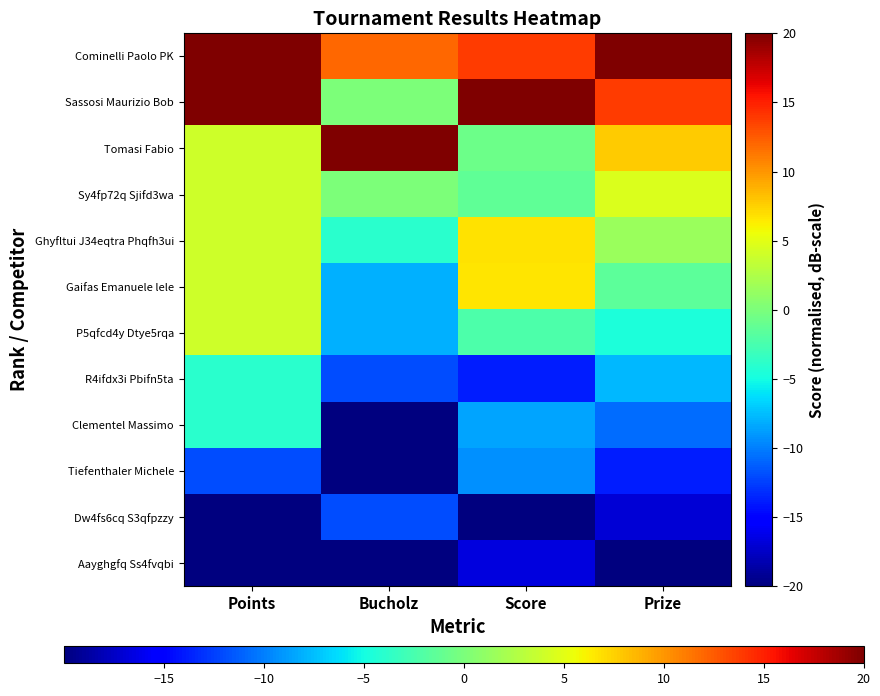

Reading right to left, extract all data points from this chart.

Cominelli Paolo PK: Prize=20.0	Score=13.8	Bucholz=12.0	Points=20.0
Sassosi Maurizio Bob: Prize=13.8	Score=20.0	Bucholz=0.0	Points=20.0
Tomasi Fabio: Prize=7.7	Score=-0.7	Bucholz=20.0	Points=4.0
Sy4fp72q Sjifd3wa: Prize=4.6	Score=-1.3	Bucholz=0.0	Points=4.0
Ghyfltui J34eqtra Phqfh3ui: Prize=1.5	Score=6.9	Bucholz=-4.0	Points=4.0
Gaifas Emanuele lele: Prize=-1.5	Score=6.7	Bucholz=-8.0	Points=4.0
P5qfcd4y Dtye5rqa: Prize=-4.6	Score=-2.3	Bucholz=-8.0	Points=4.0
R4ifdx3i Pbifn5ta: Prize=-7.7	Score=-13.8	Bucholz=-12.0	Points=-4.0
Clementel Massimo: Prize=-10.8	Score=-8.5	Bucholz=-20.0	Points=-4.0
Tiefenthaler Michele: Prize=-13.8	Score=-9.3	Bucholz=-20.0	Points=-12.0
Dw4fs6cq S3qfpzzy: Prize=-16.9	Score=-20.0	Bucholz=-12.0	Points=-20.0
Aayghgfq Ss4fvqbi: Prize=-20.0	Score=-16.6	Bucholz=-20.0	Points=-20.0